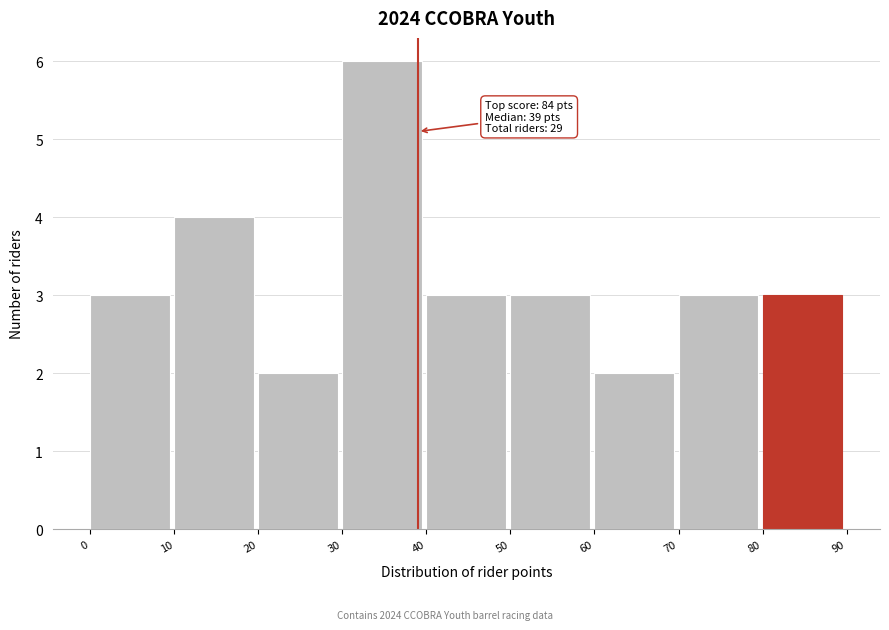

Which range on the x-axis has the tallest bar?

30 to 40